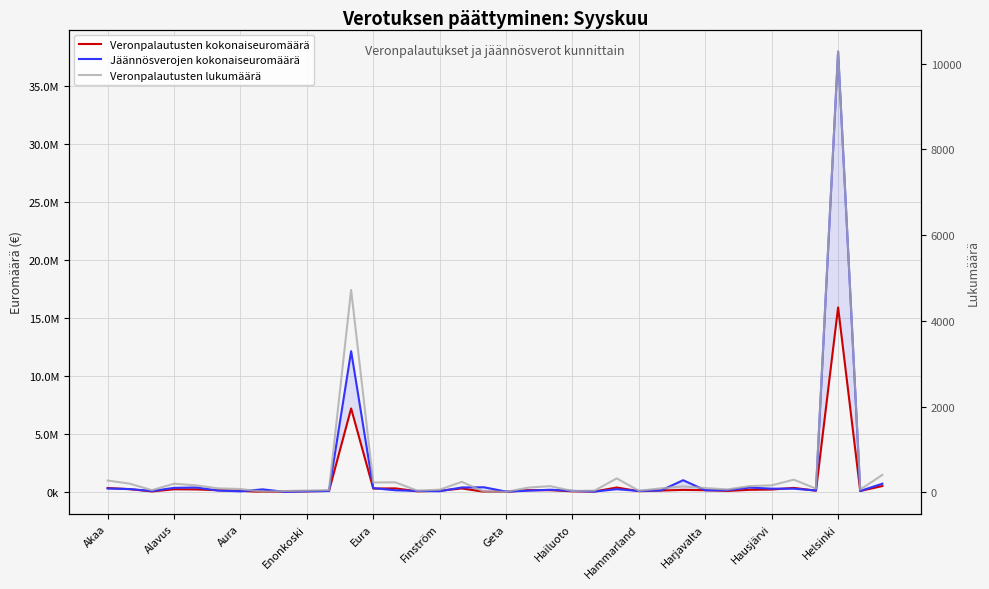

The Veronpalautusten lukumäärä series shows 86.0 at 32. True or false?

True